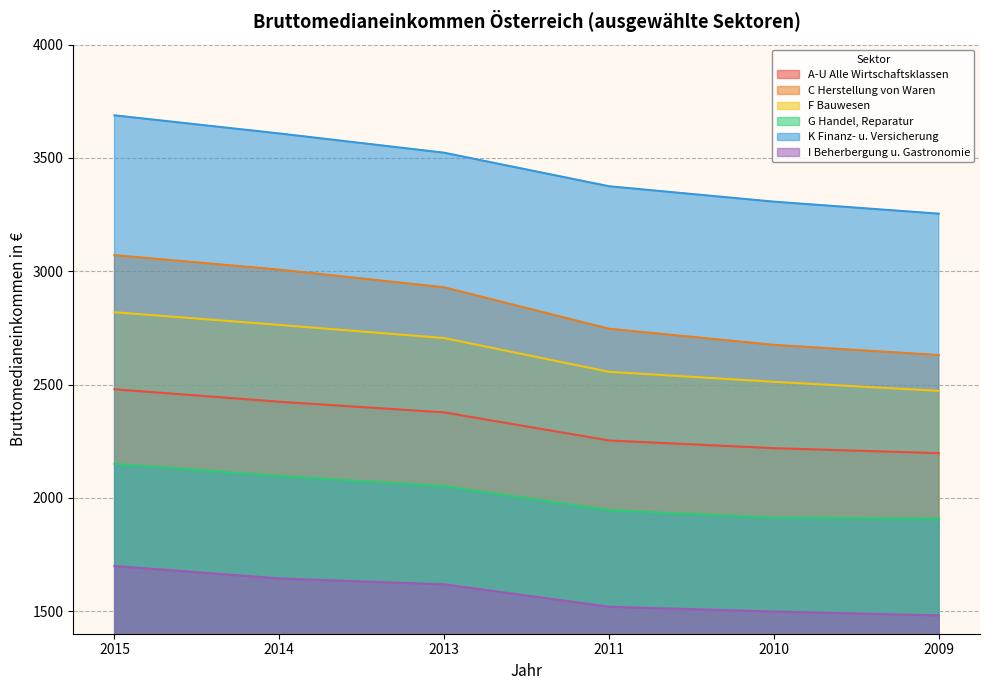

What is the greatest value displayed?

3688